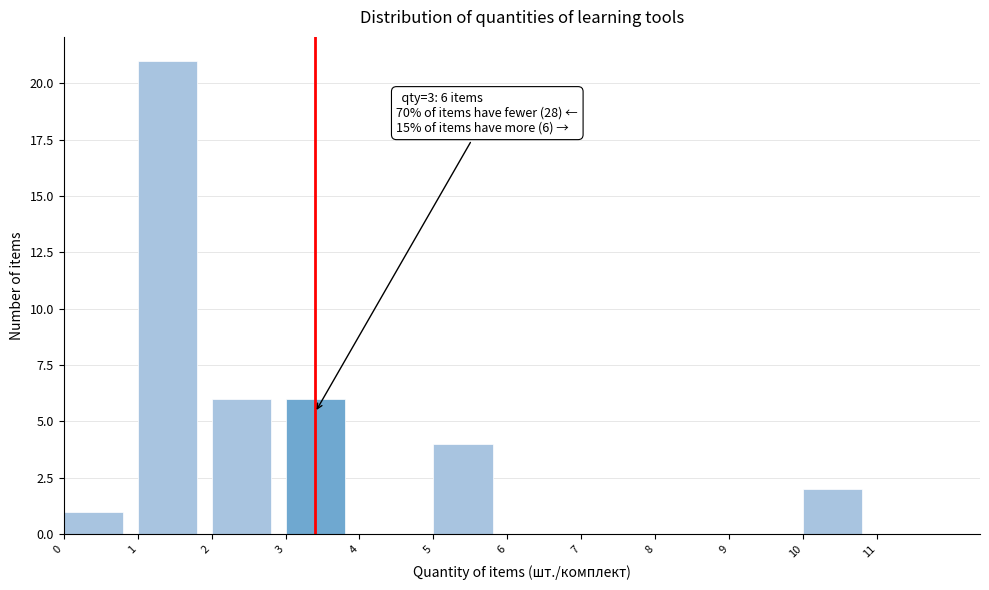

Which range on the x-axis has the tallest bar?

1 to 2